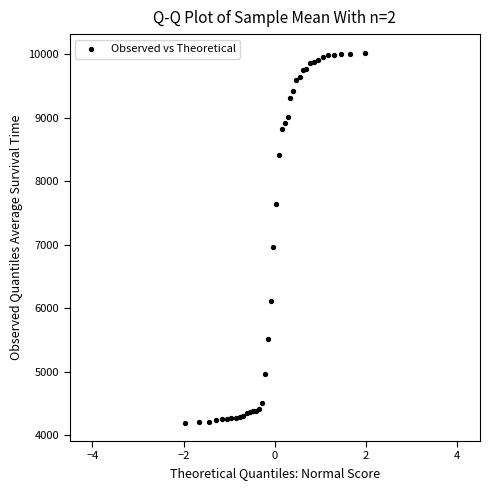

What Y value in the scatter plot is closest to 7111?

6969